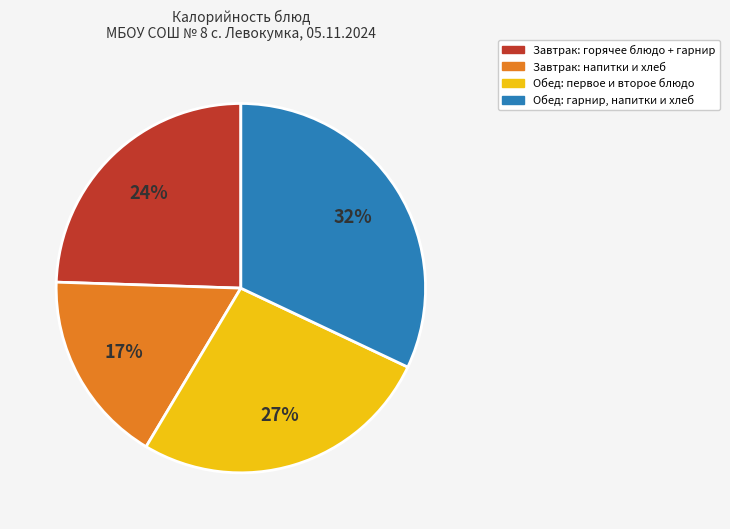

Is there any slice that represents more than half of the pie?

No